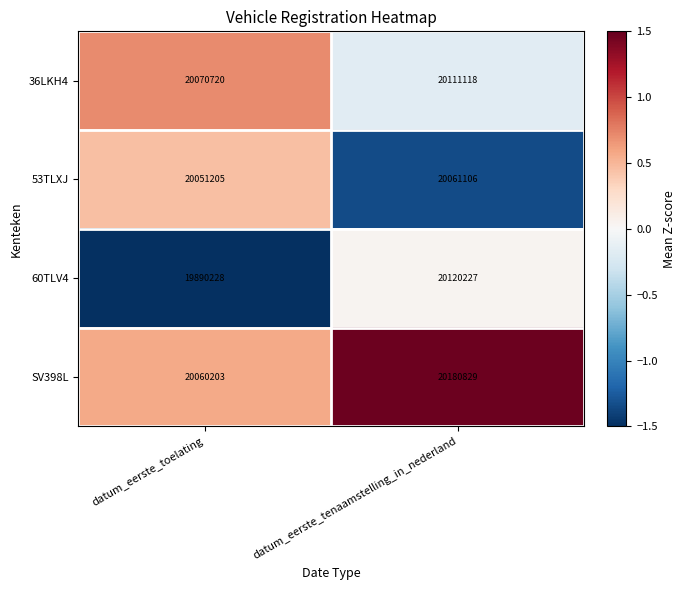

Reading left to right, list all the values displayed in this chart.

36LKH4: 20070720	20111118
53TLXJ: 20051205	20061106
60TLV4: 19890228	20120227
SV398L: 20060203	20180829